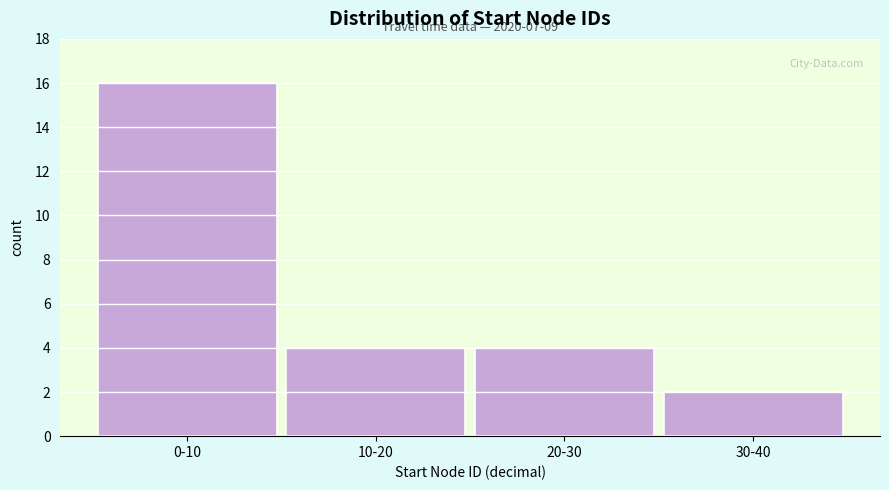

Reading left to right, list all the values displayed in this chart.

0-10=16	10-20=4	20-30=4	30-40=2